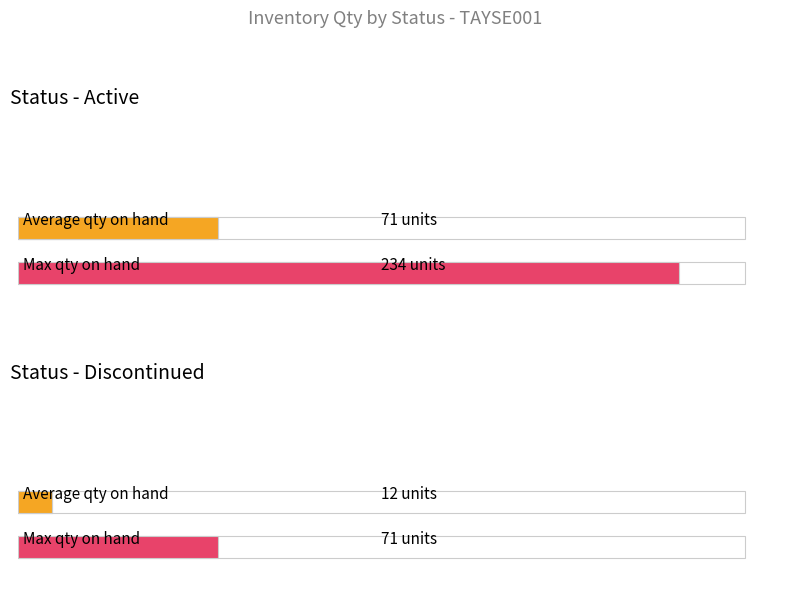

Does the chart contain any negative values?

No